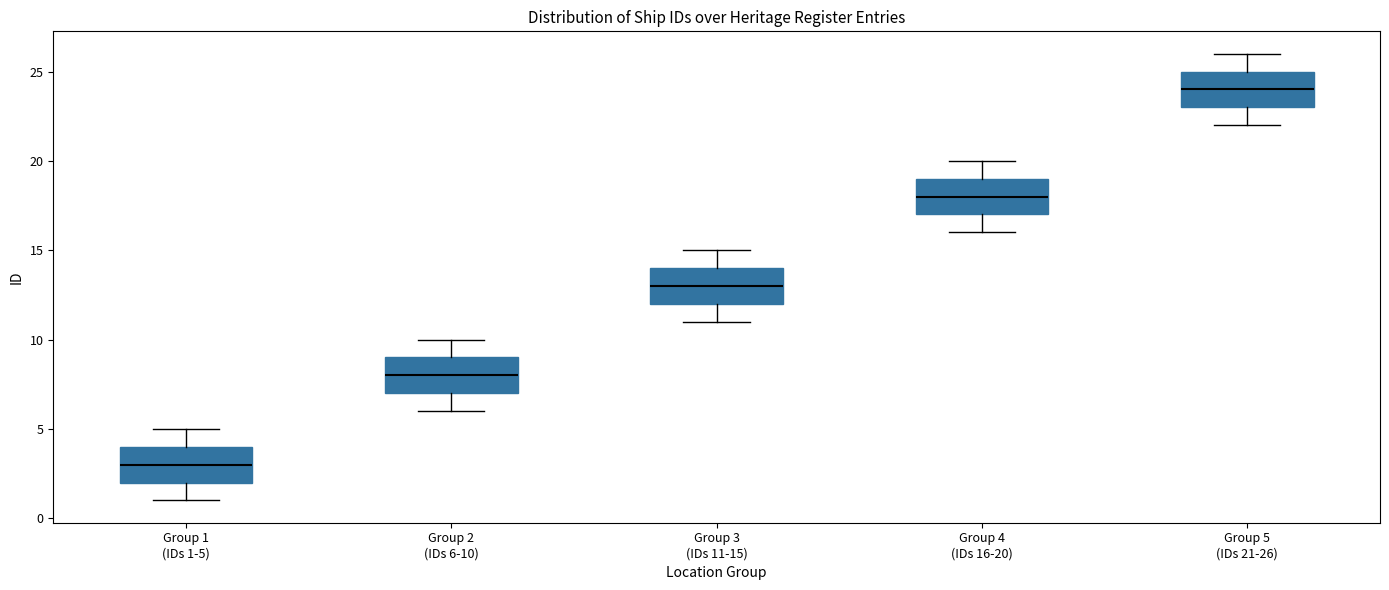

Which box's median line is the lowest?

Group 1 (IDs 1-5)